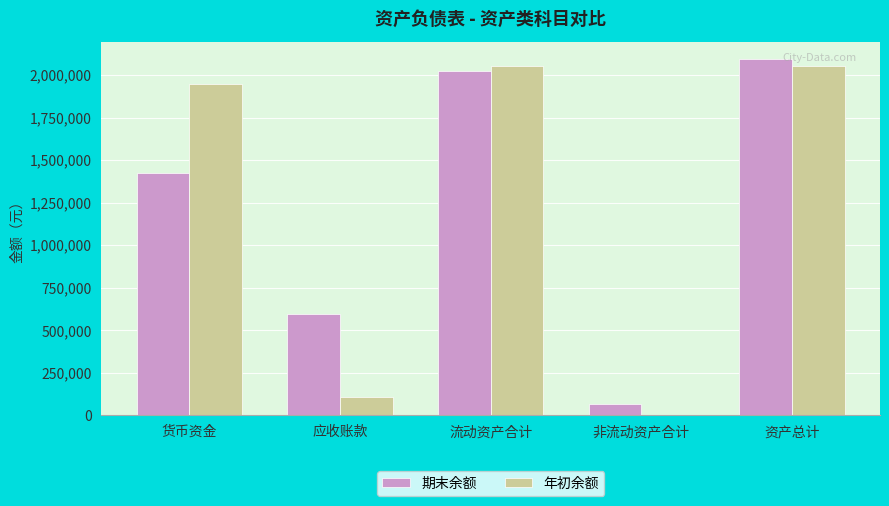

Which series has the widest spread of values?

年初余额